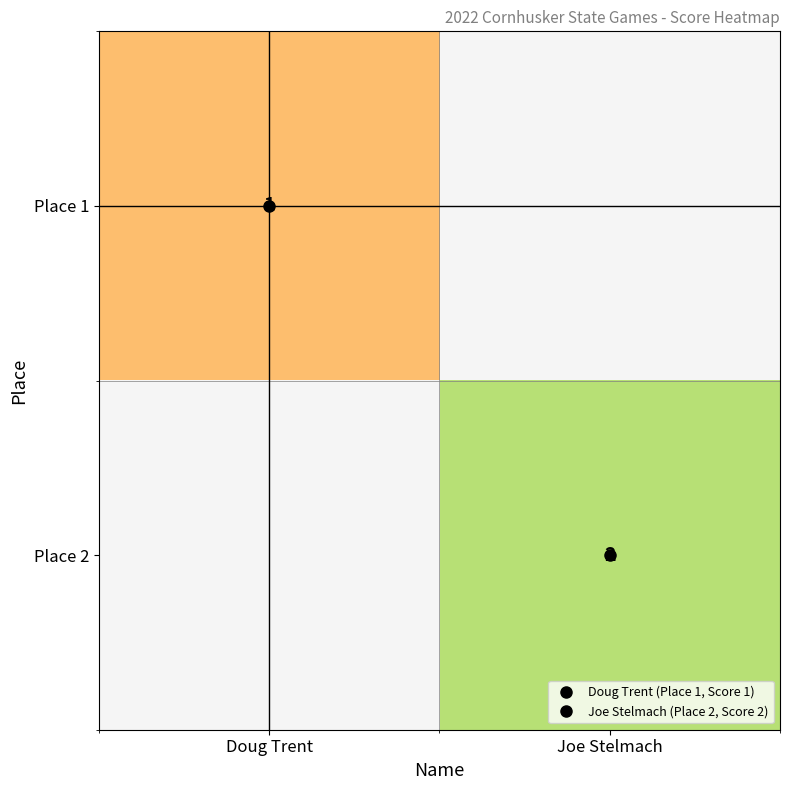

Which category has the highest value across all series?

Joe Stelmach